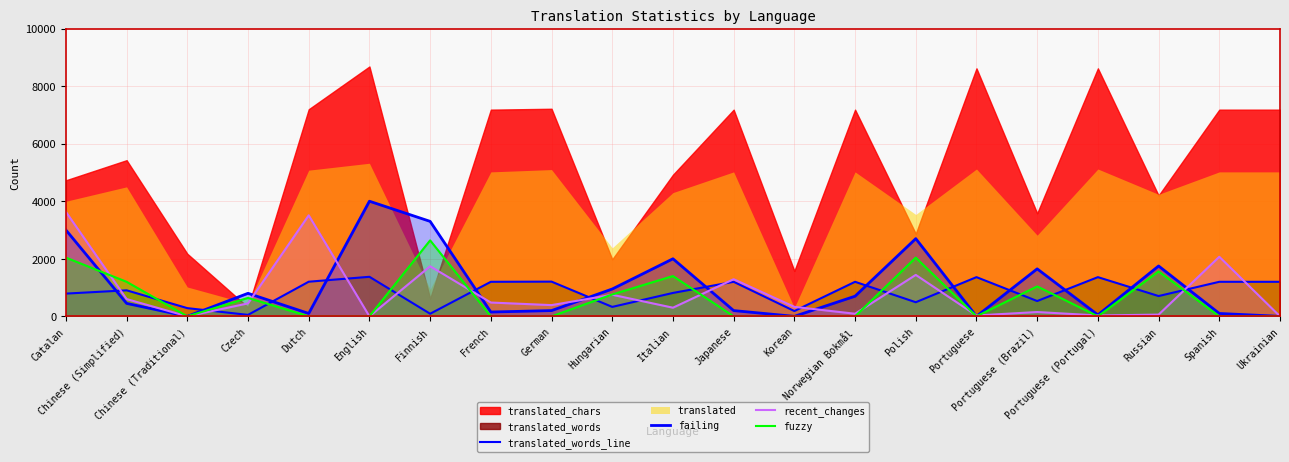

At which label does failing reach its peak?

English